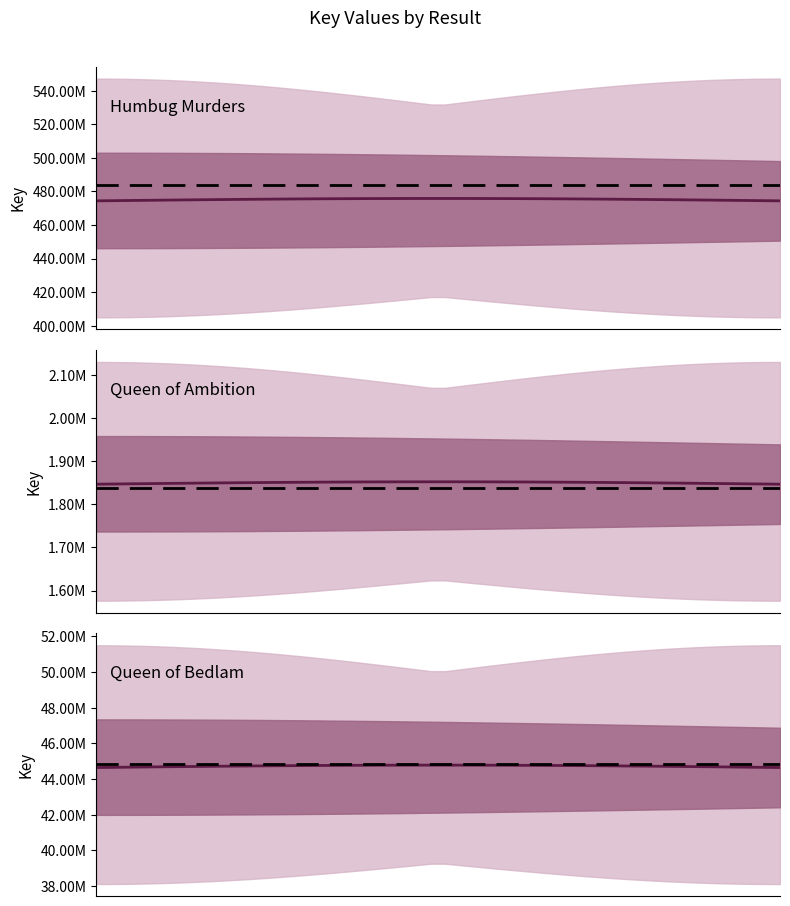

What is the lowest value of the Result_2 (Queen of Ambition) series?

1846733